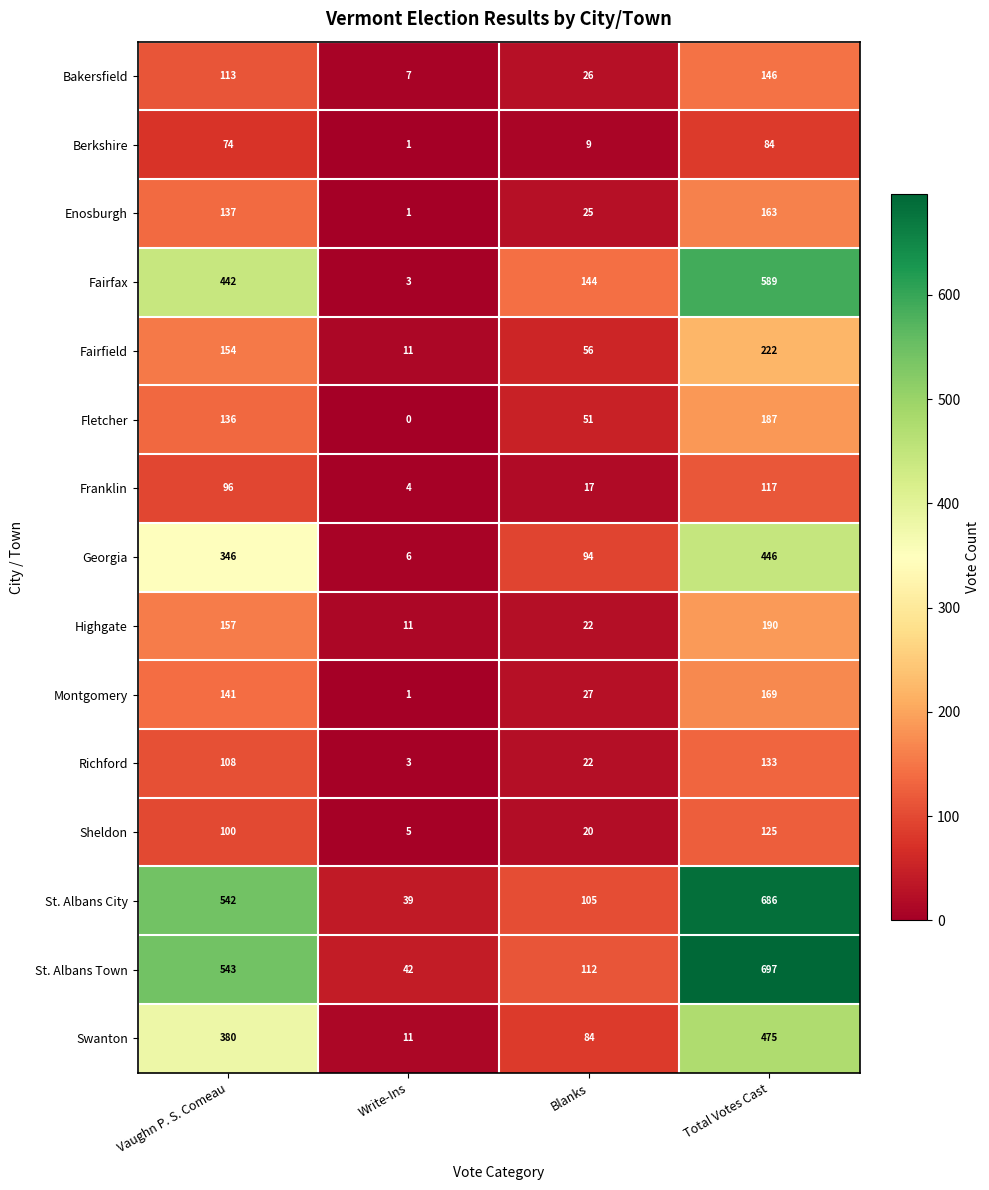

The value of Swanton at Vaughn P. S. Comeau is 380. True or false?

True